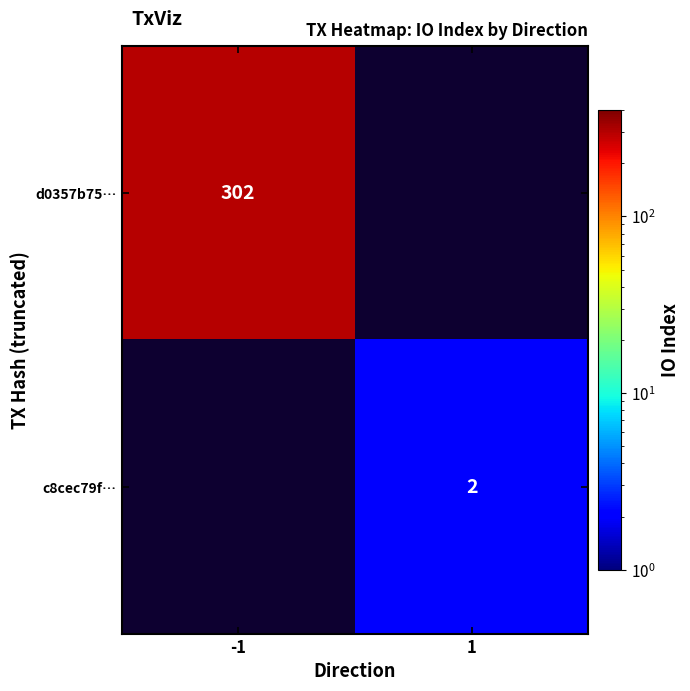

The value of c8cec79f… at 1 is 2. True or false?

True